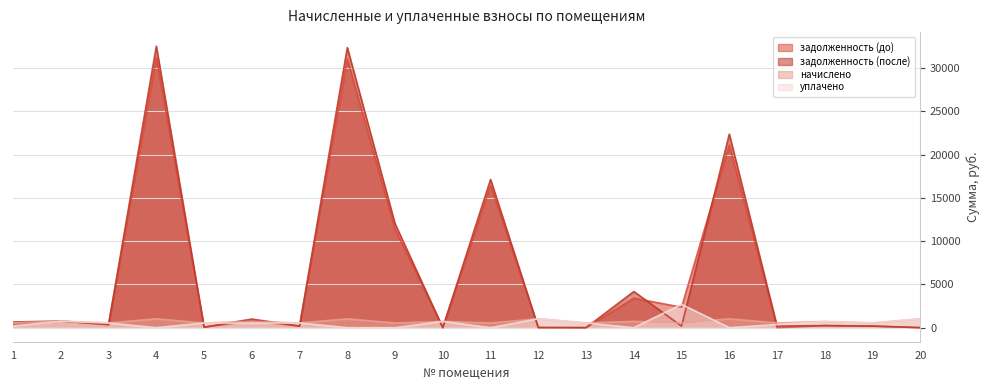

True or false: задолженность (после) has a value of 4179.9 at 14.

True